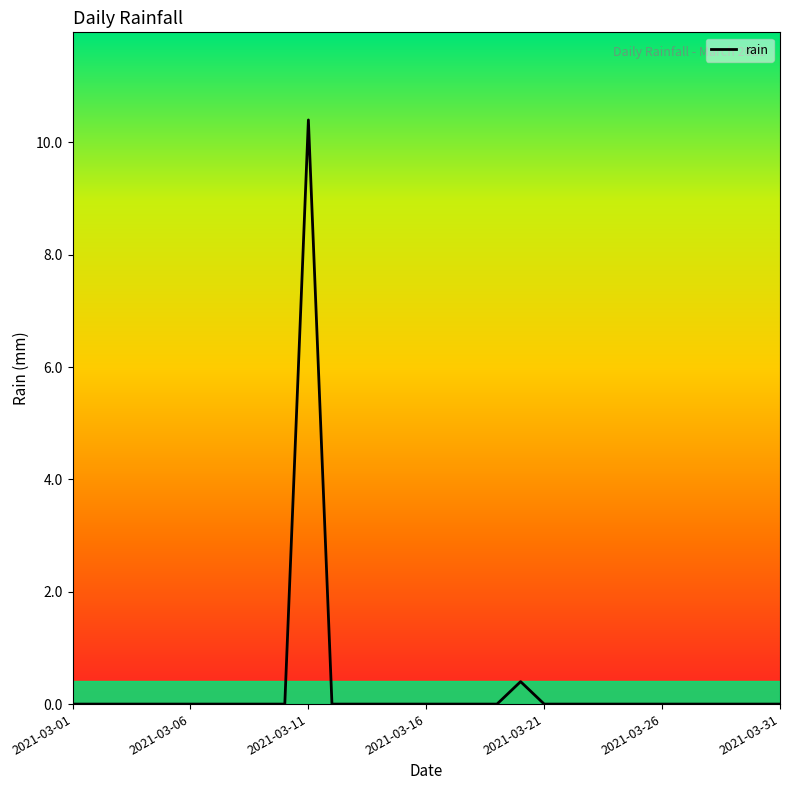

What is the maximum value shown in the chart?

10.4